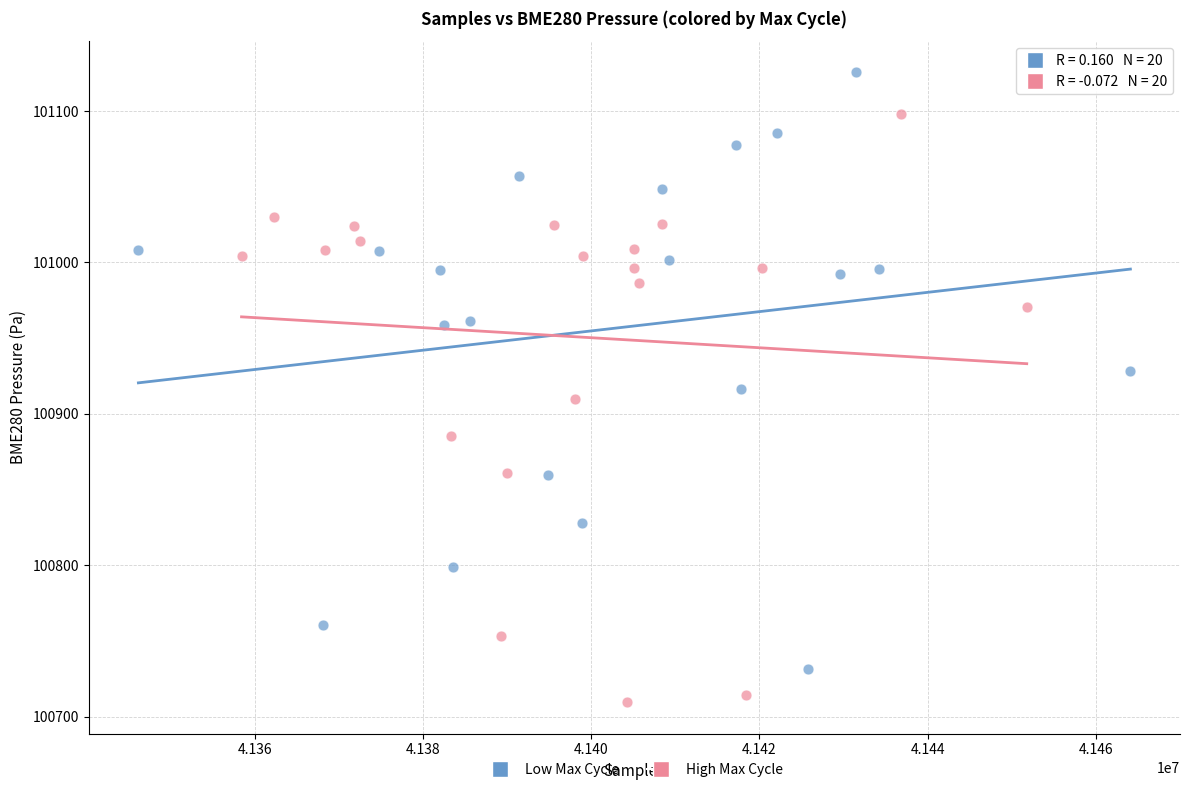

Which series reaches the maximum Y coordinate?

Low Max Cycle